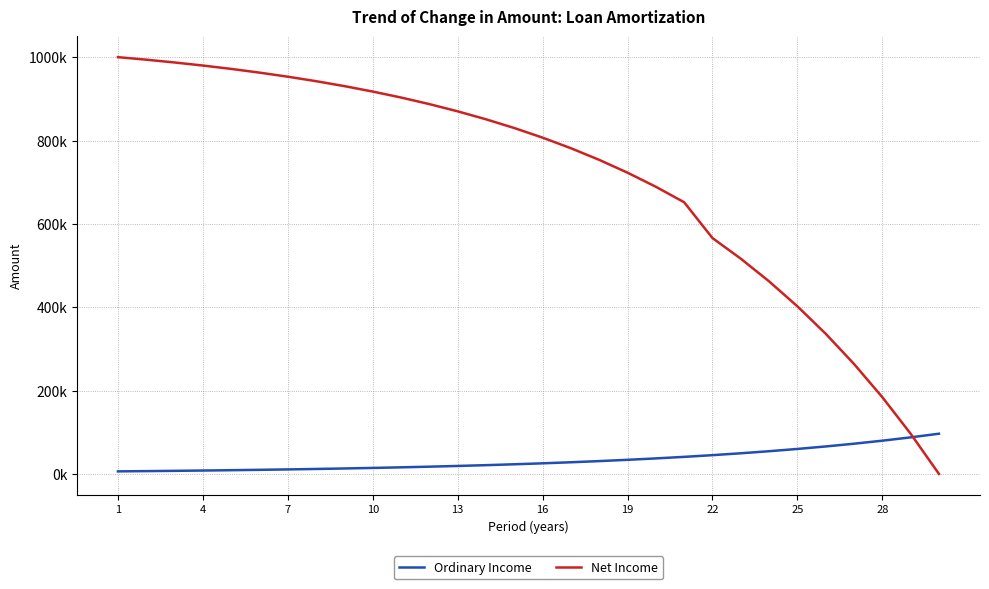

Is this an area chart (filled region under the line)?

No